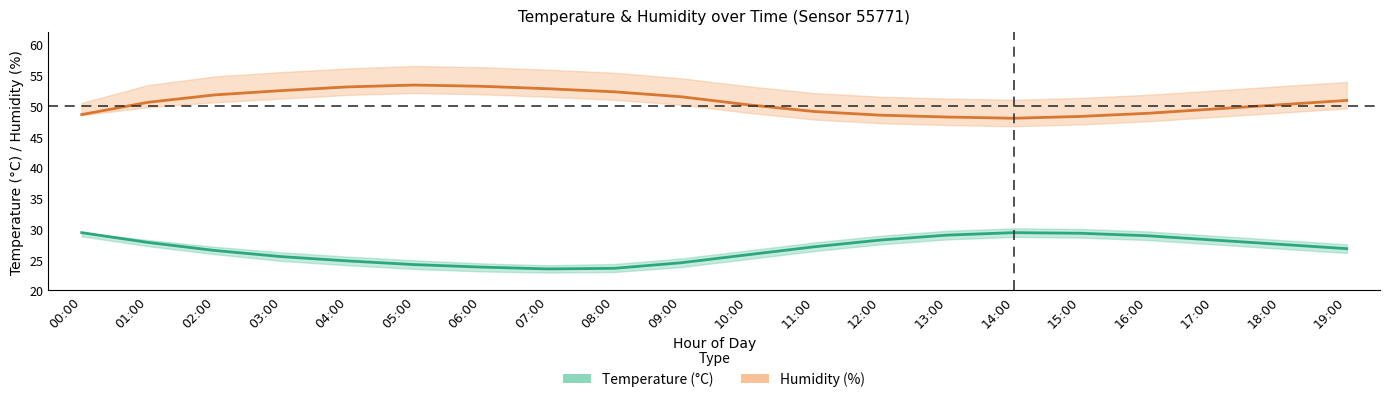

What is the sum of all Humidity (%) values?

1011.5